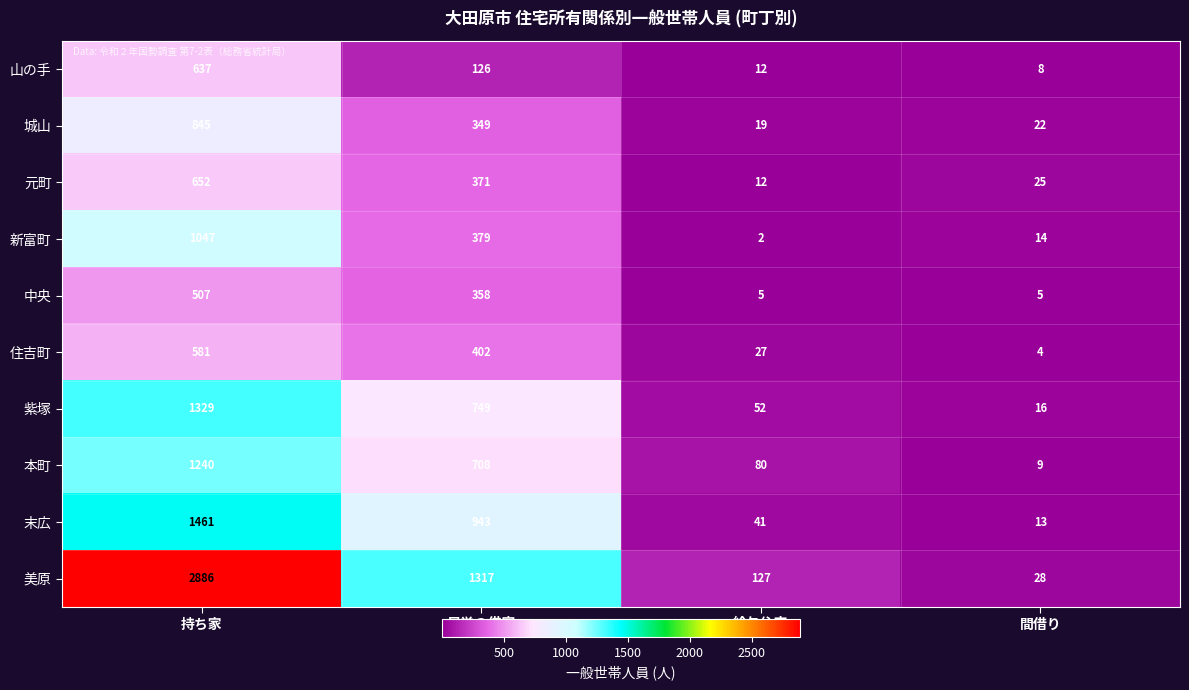

Which series has the widest spread of values?

美原